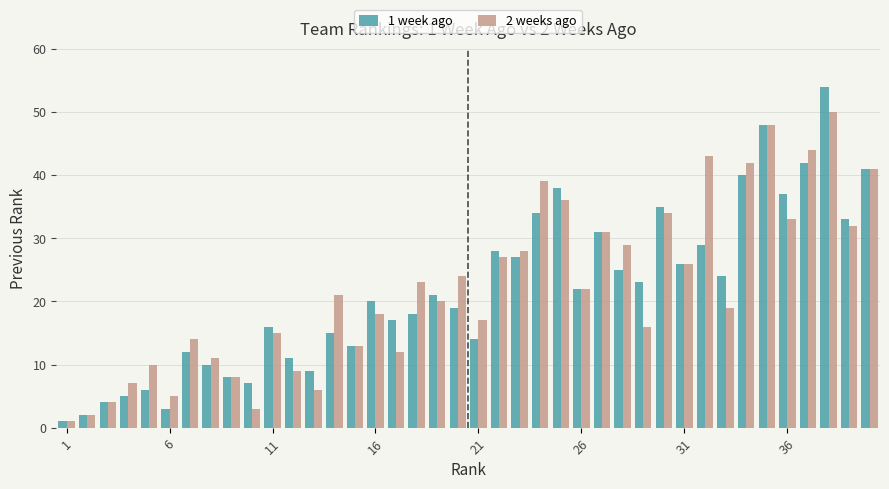

Which series has the widest spread of values?

1 week ago